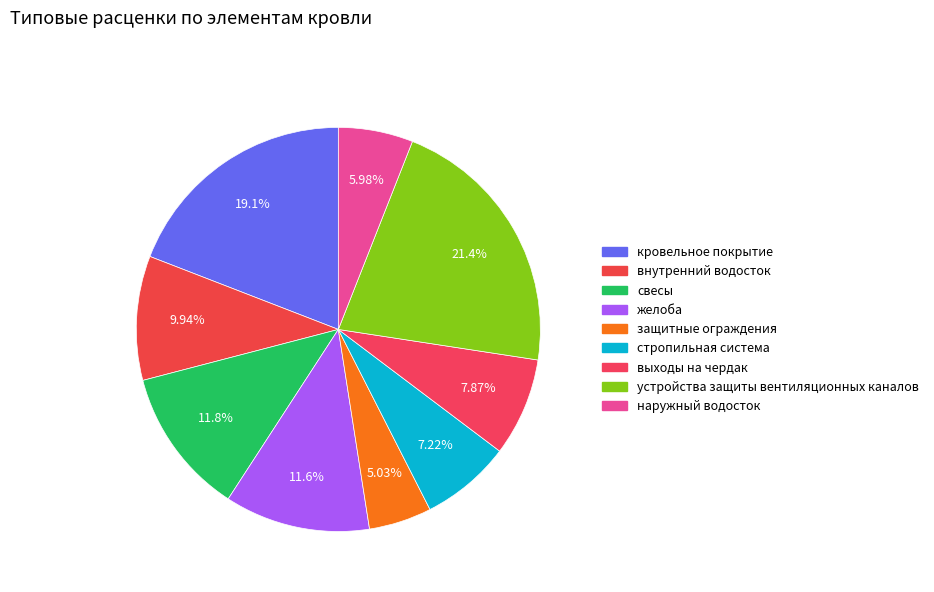

The устройства защиты вентиляционных каналов slice represents 8% of the pie. True or false?

False